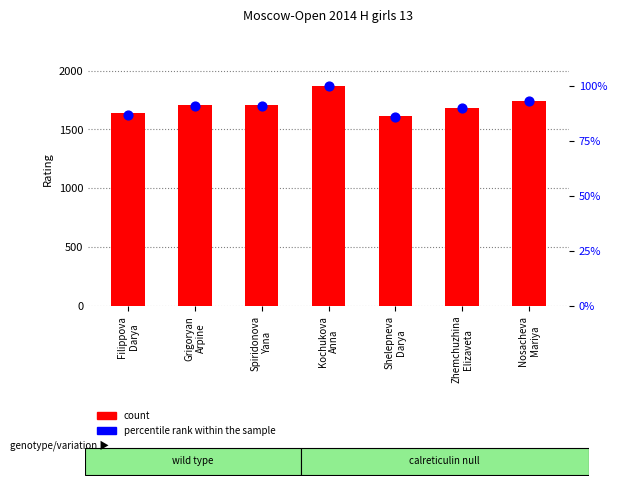

What are all the series names shown in the legend?

count, percentile rank within the sample